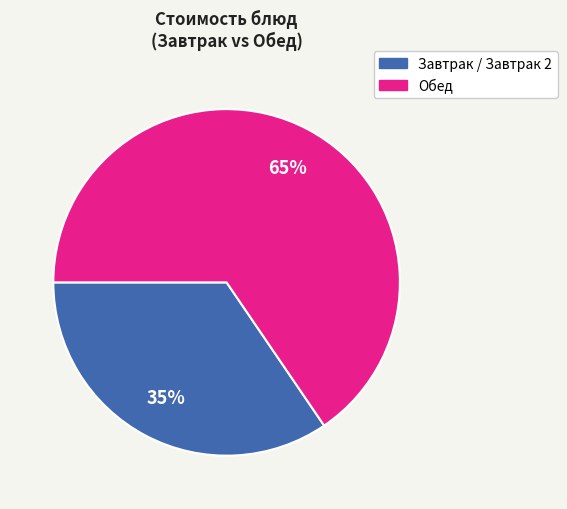

To the nearest percent, what is the average slice percentage?

50%